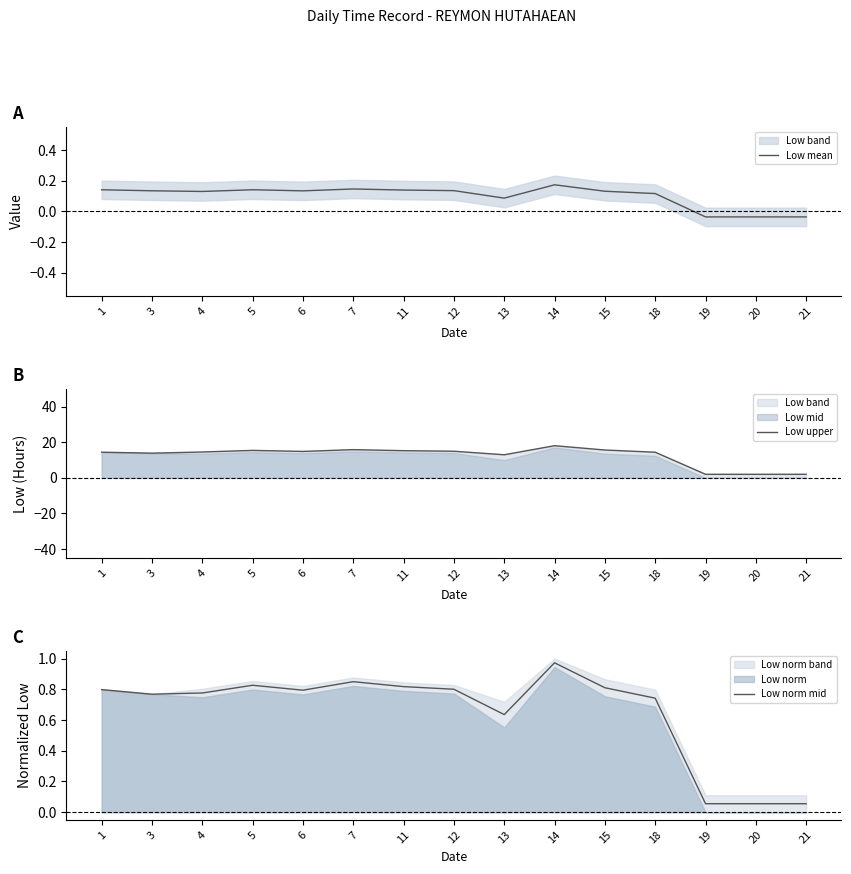

How many lines are shown in the chart?

3